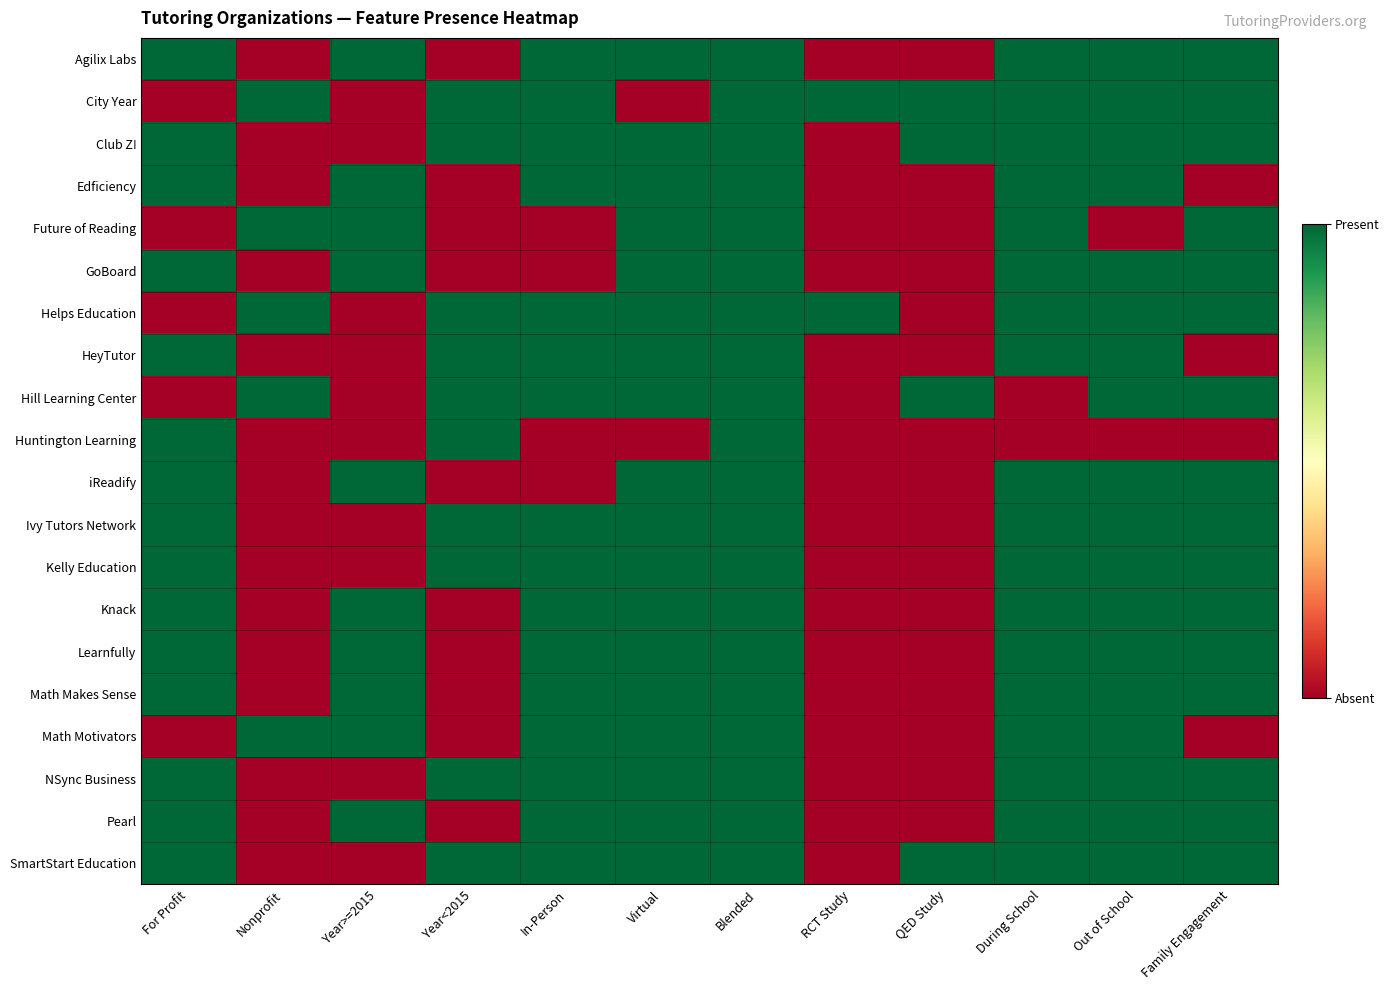

Which category has the highest value across all series?

For Profit